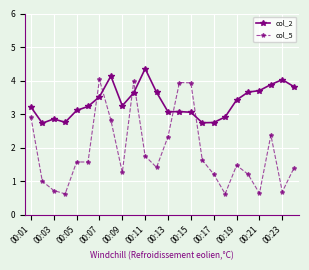

What is the average value of the col_2 series?

3.4